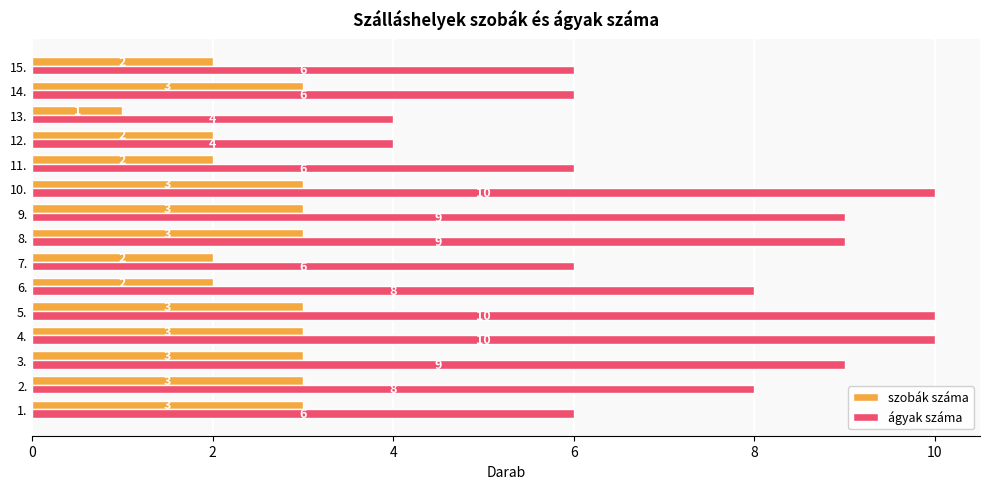

Which series has the widest spread of values?

ágyak száma